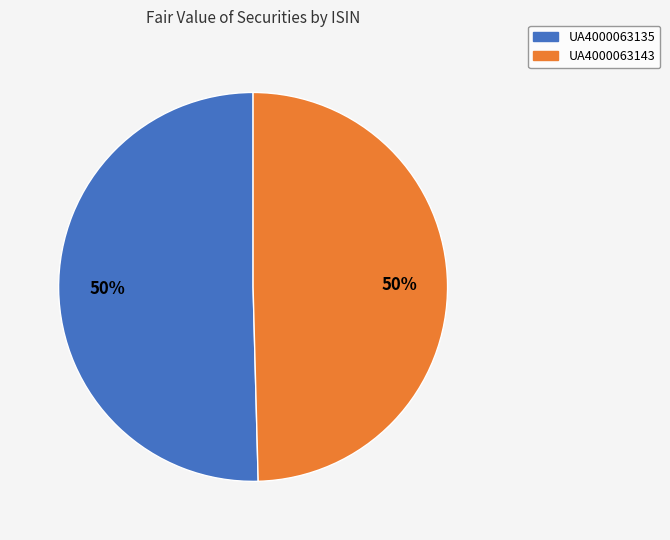

To the nearest percent, what is the combined percentage of UA4000063135 and UA4000063143?

100%